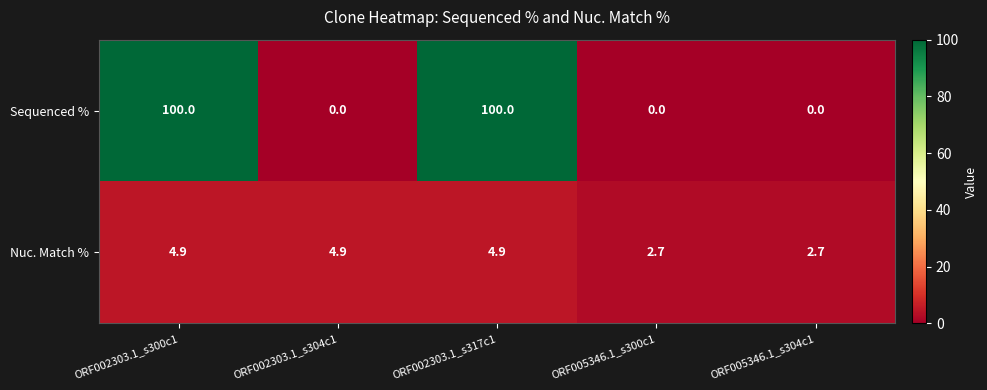

What is the greatest value displayed?

100.0